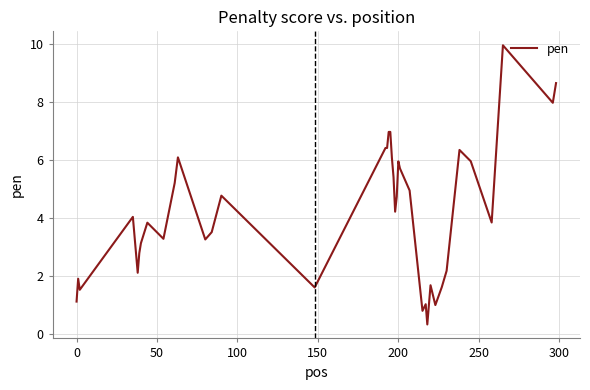

What is the minimum value shown in the chart?

0.3